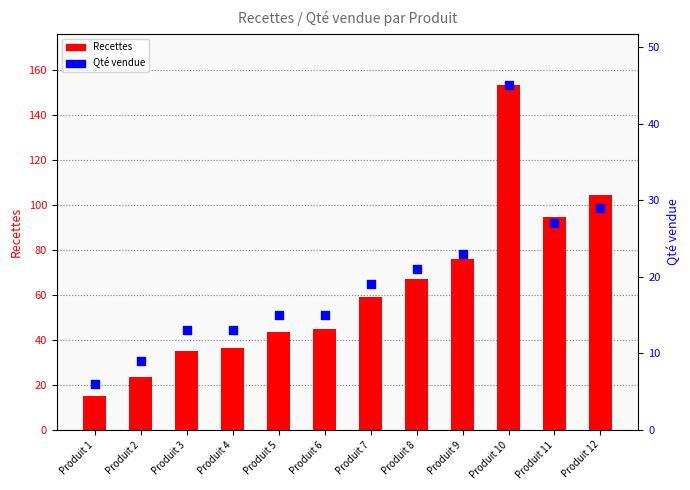

Which series reaches the minimum Y coordinate?

Qté vendue